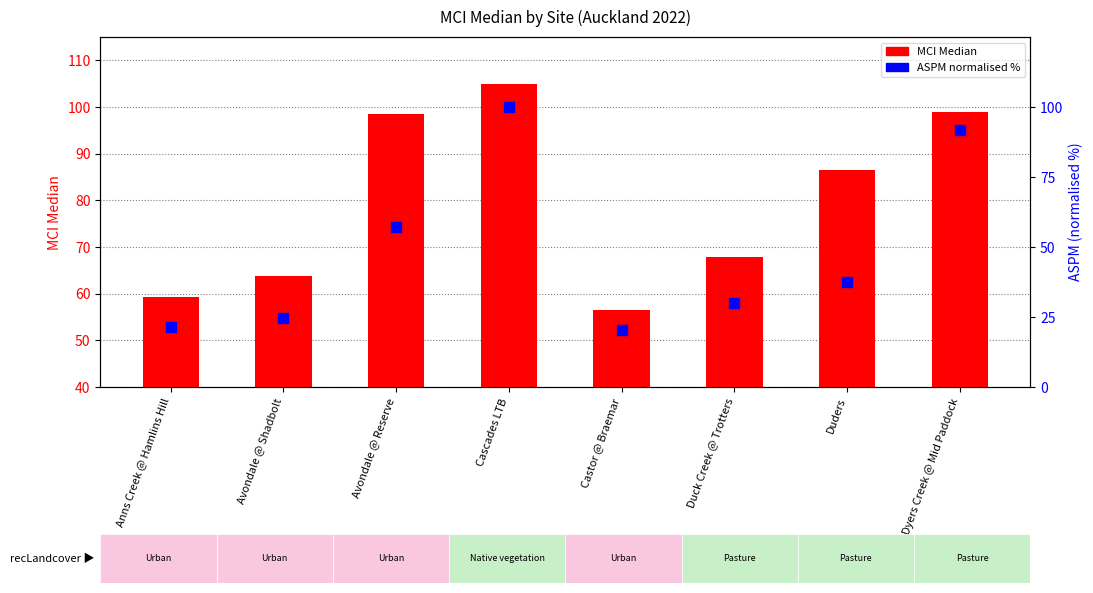

Which series contains the highest Y value?

MCI Median